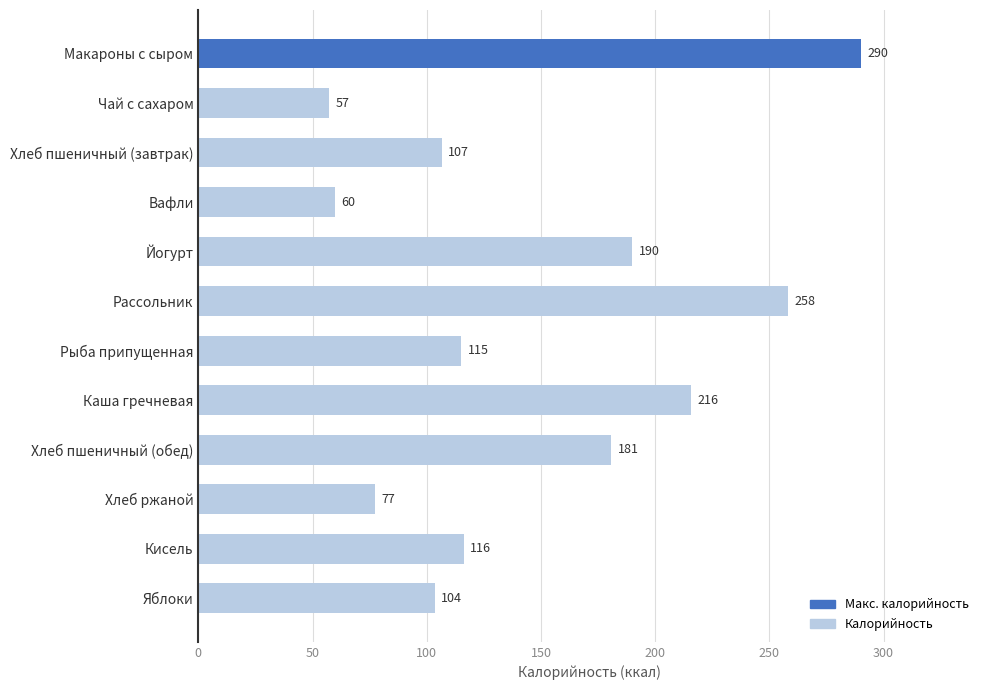

What is the minimum value shown in the chart?

57.2